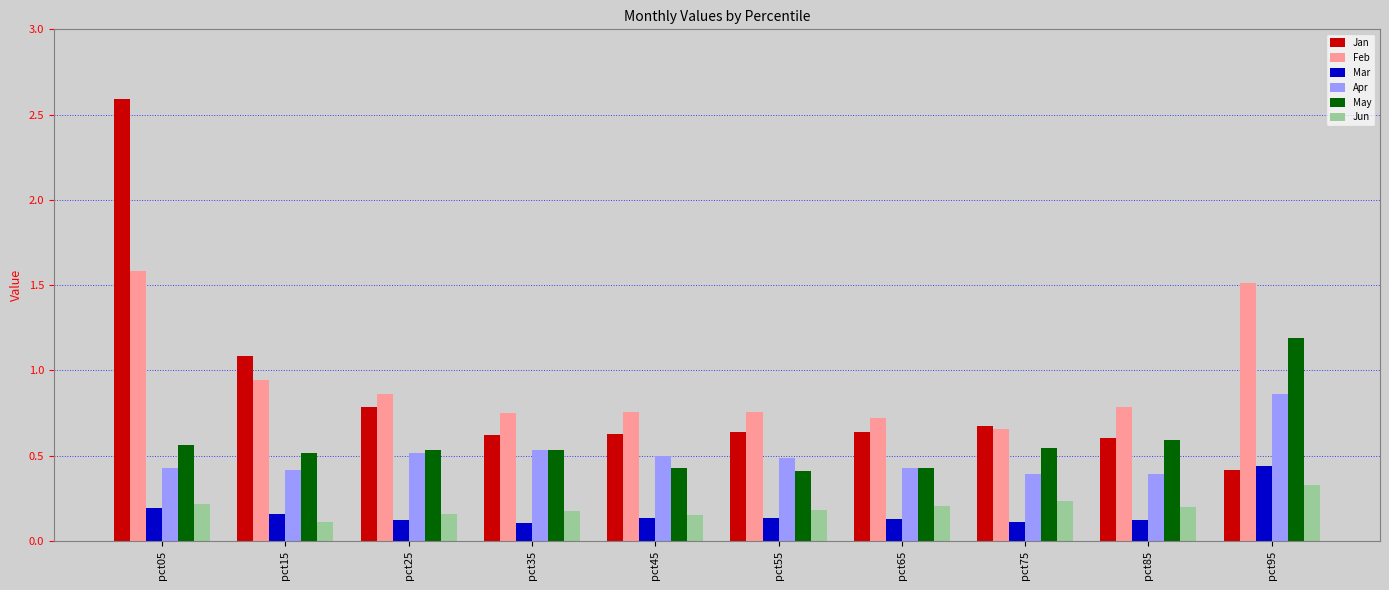

Is it true that Apr equals 0.7 at pct05?

False